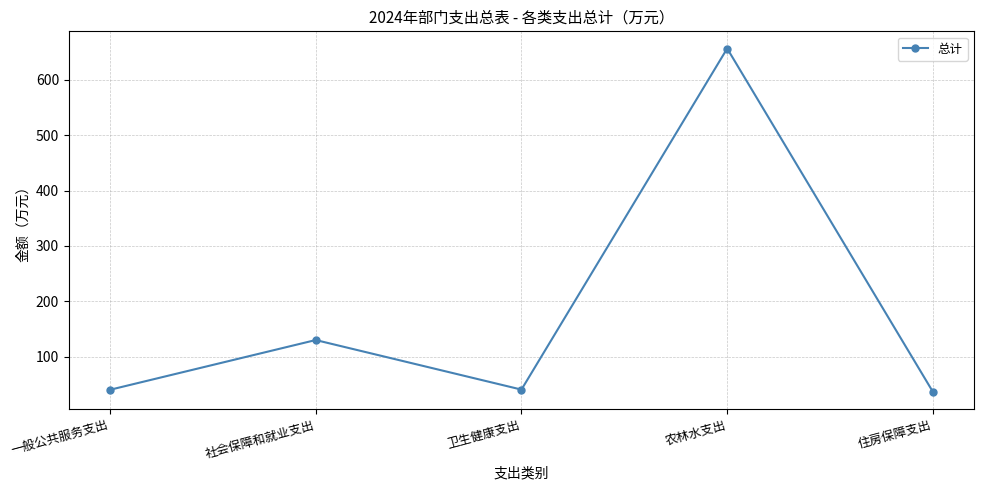

What is the sum of all values?

903.2